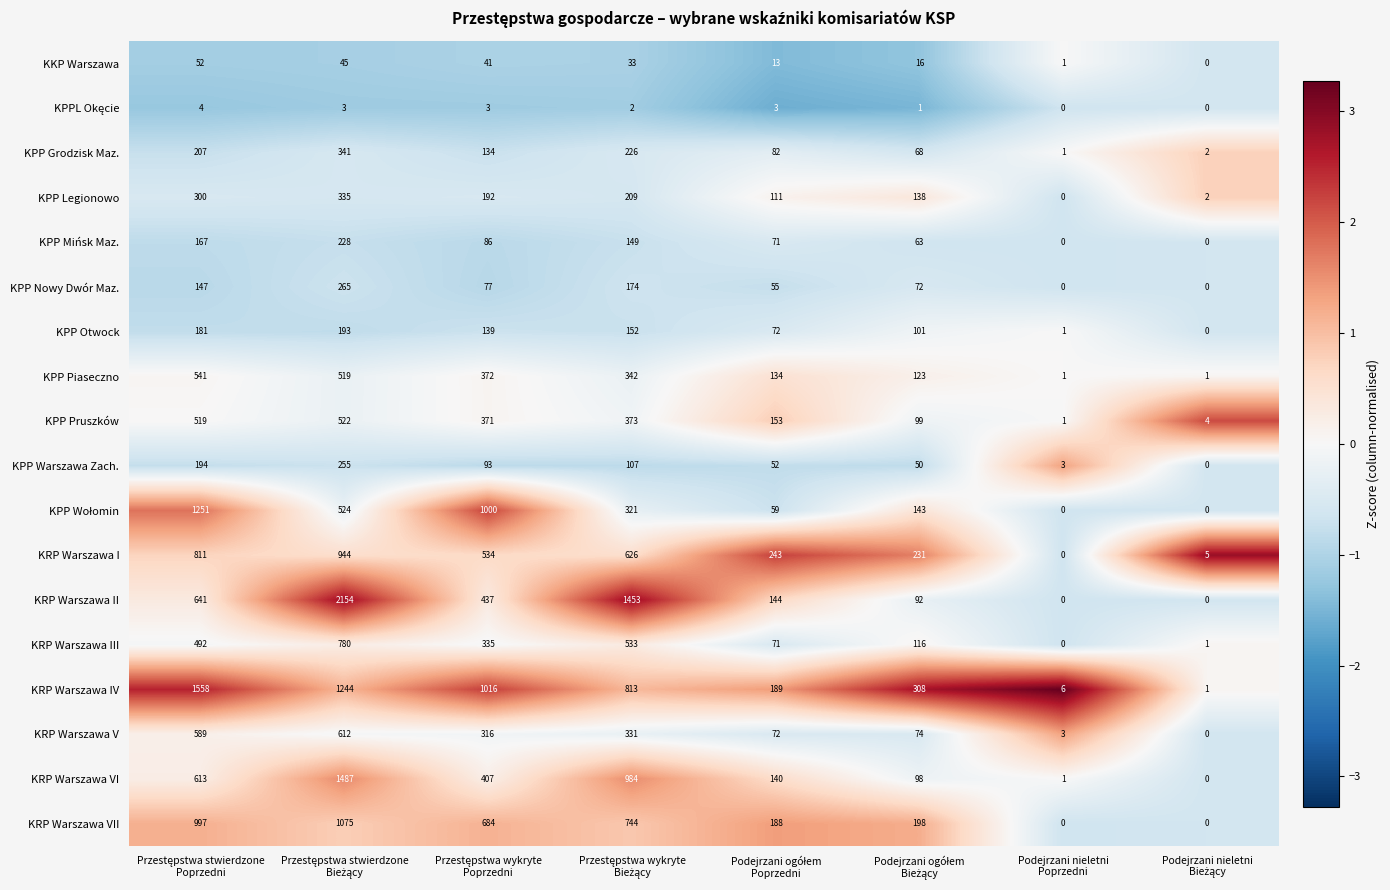

Which series has the largest total across all categories?

KRP Warszawa IV